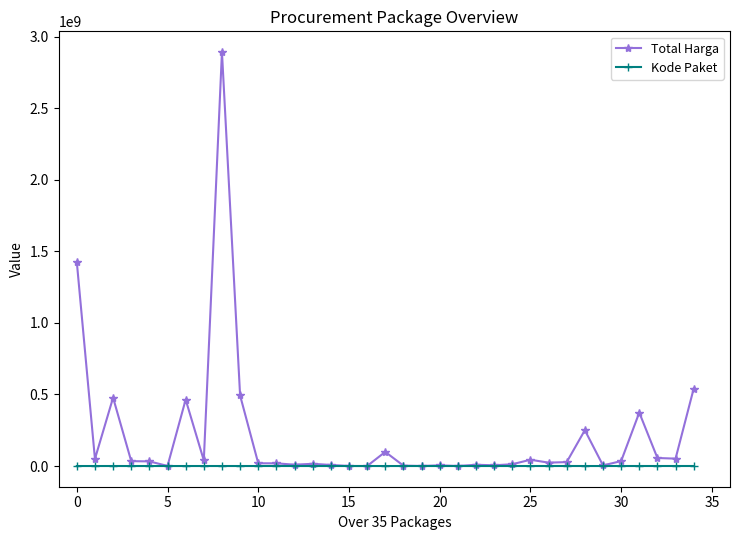

How many data points does each series have?

35